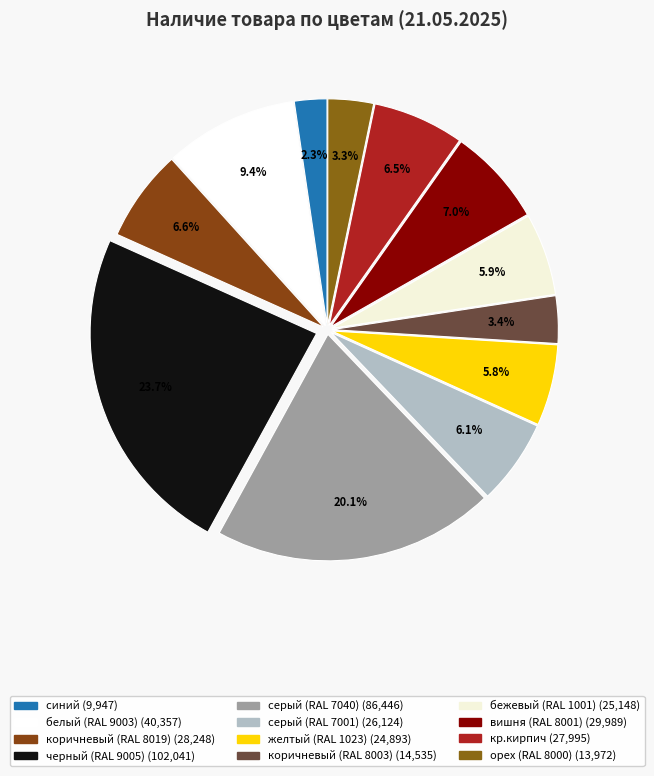

Count the number of slices in the pie.

12